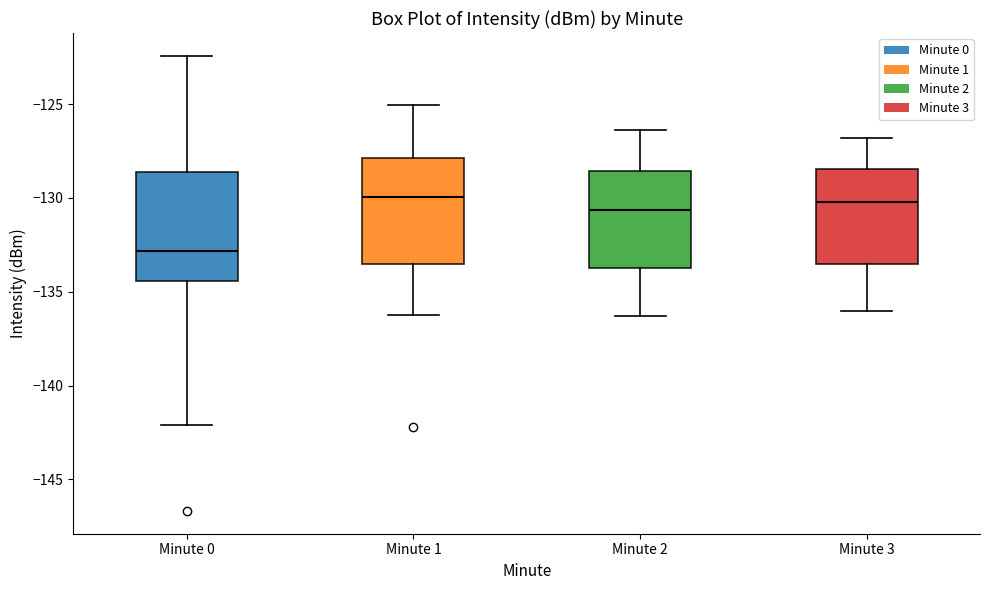

Where does the upper whisker of the box for Minute 1 end on the y-axis? The values are not printed on the chart, so give them approximately, as read against the axis.

-125.0